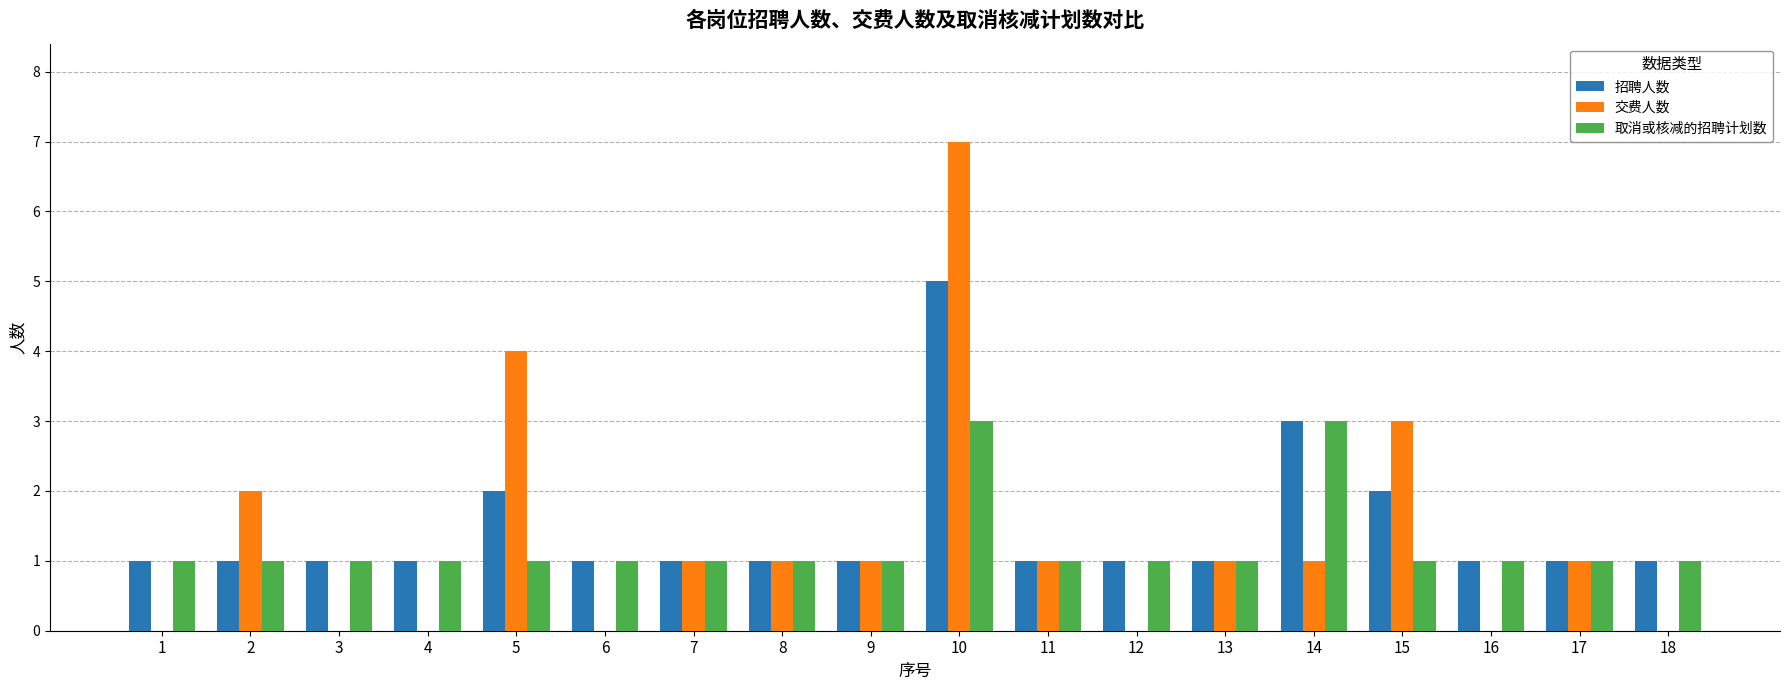

True or false: 取消或核减的招聘计划数 has a value of 0 at 6.

False